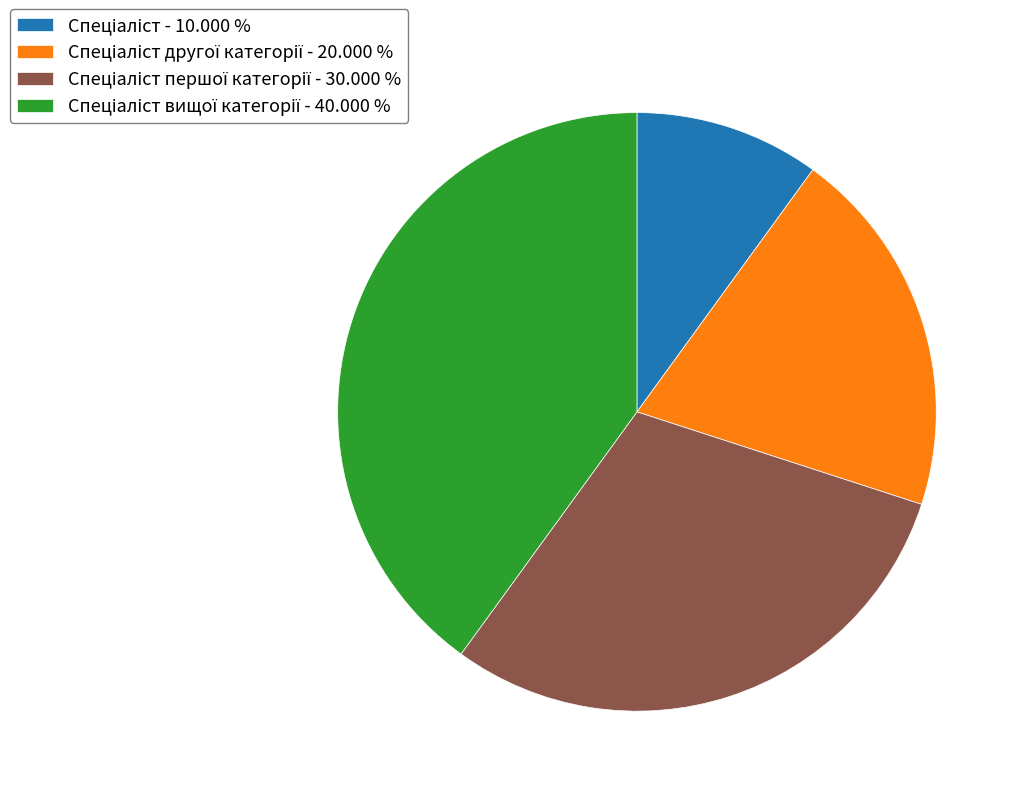

Is there any slice that represents more than half of the pie?

No